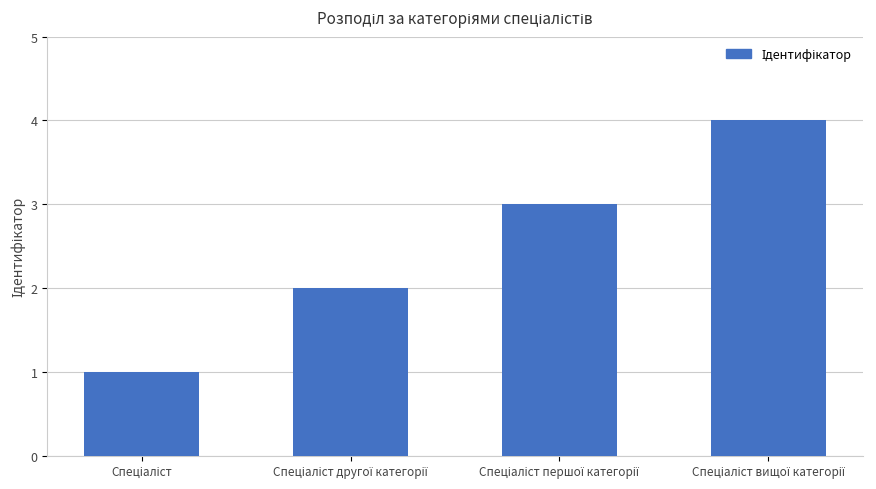

What is the sum of all values?

10